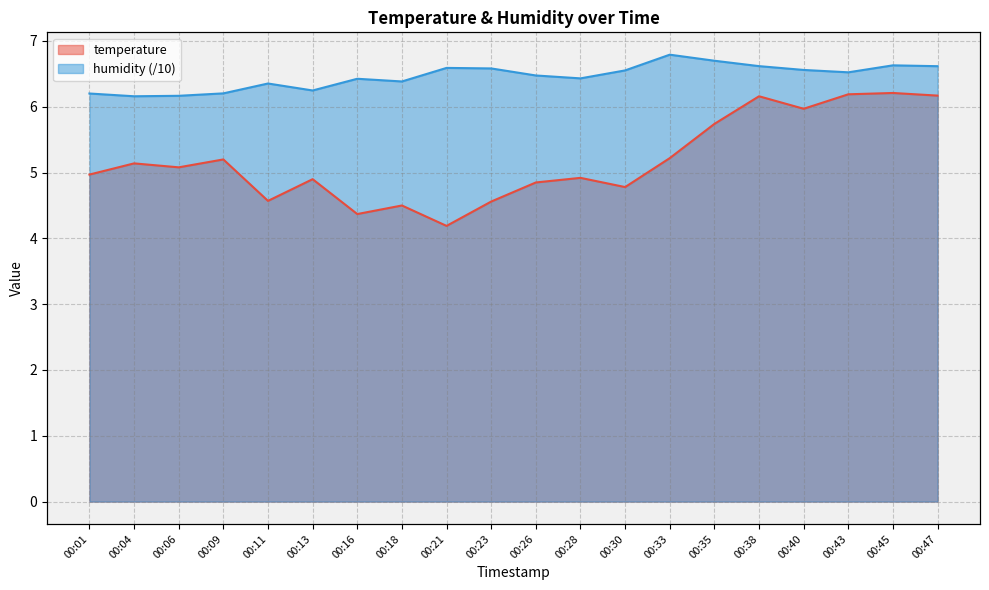

List the labels in order of temperature value, smallest first.

00:21, 00:16, 00:18, 00:23, 00:11, 00:30, 00:26, 00:13, 00:28, 00:01, 00:06, 00:04, 00:09, 00:33, 00:35, 00:40, 00:38, 00:47, 00:43, 00:45